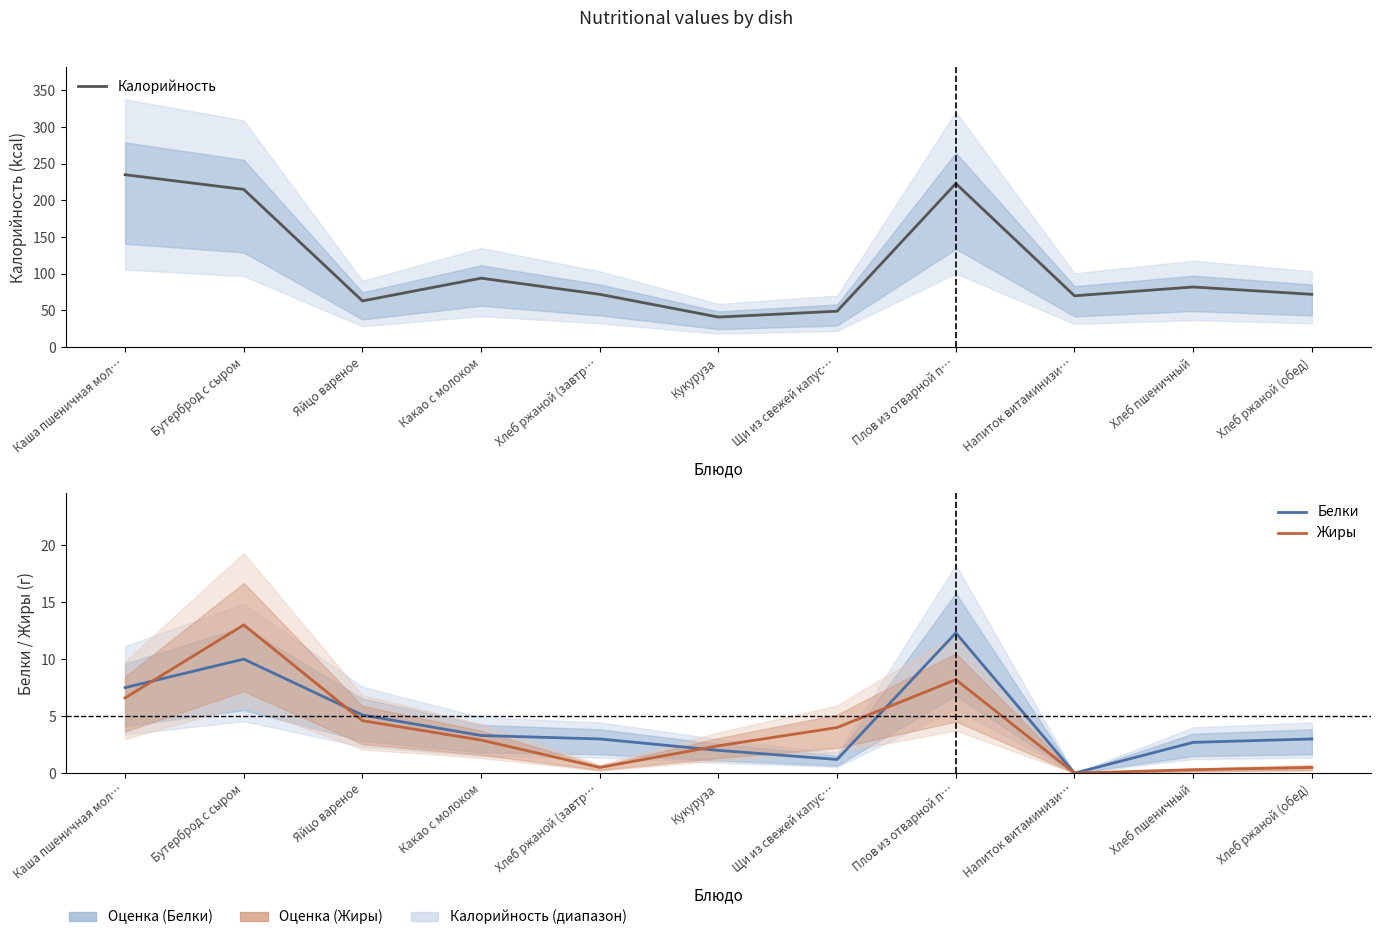

Where is the first local minimum for Жиры?

Хлеб ржаной (завтр…